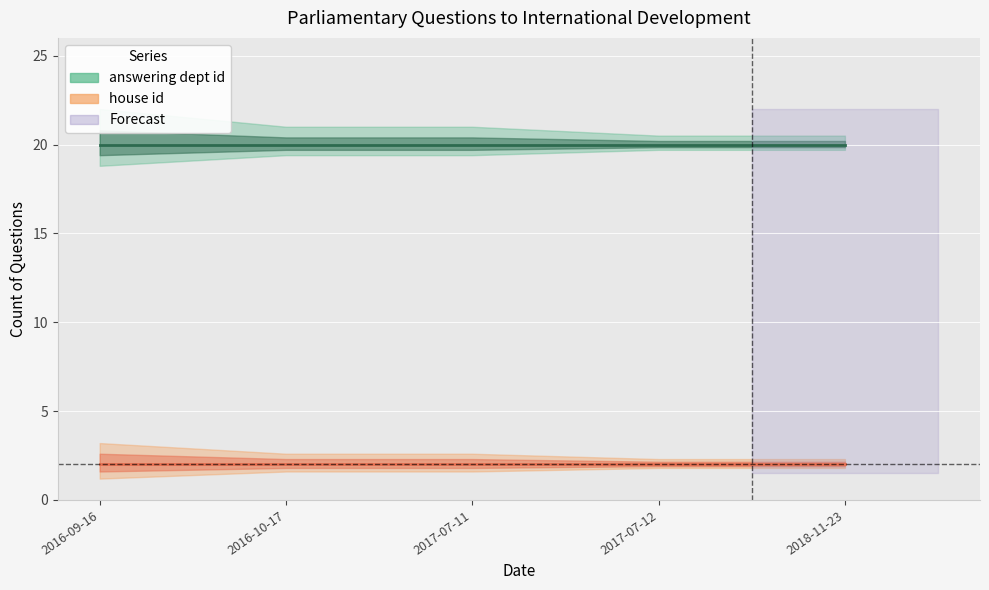

What is the value of the house id point at the 4th from the left?

2